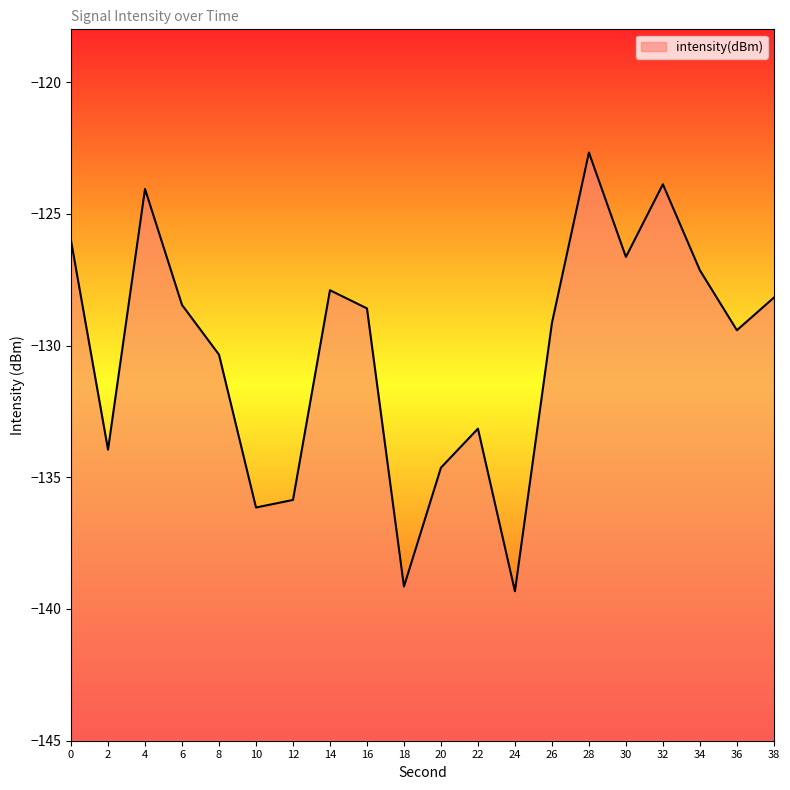

How many values are below -128?

13